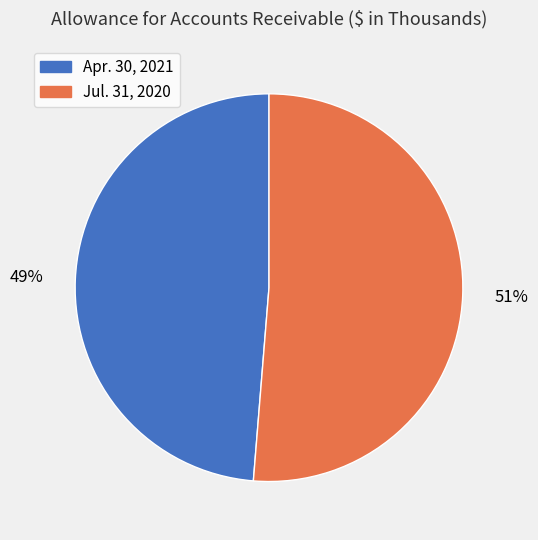

What percentage is the Apr. 30, 2021 slice, to the nearest percent?

49%